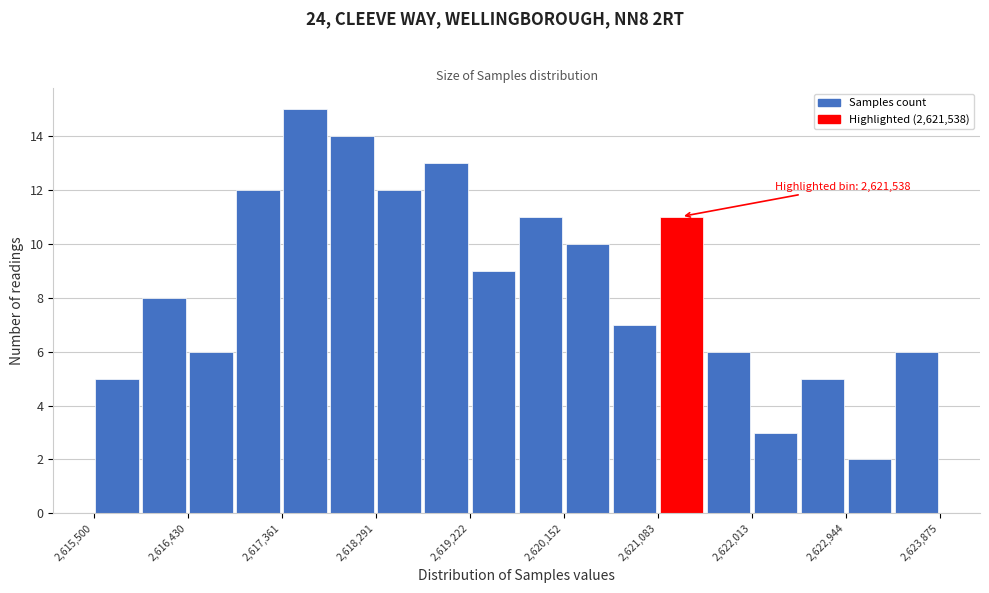

Over which range of the x-axis is the bar tallest?

2617400 to 2617800